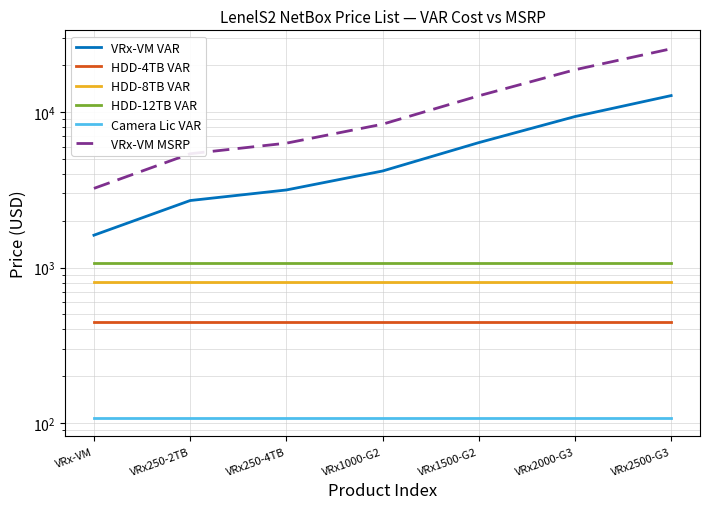

Rank the series at VRx2000-G3 from highest to lowest value.

VRx-VM MSRP, VRx-VM VAR, HDD-12TB VAR, HDD-8TB VAR, HDD-4TB VAR, Camera Lic VAR